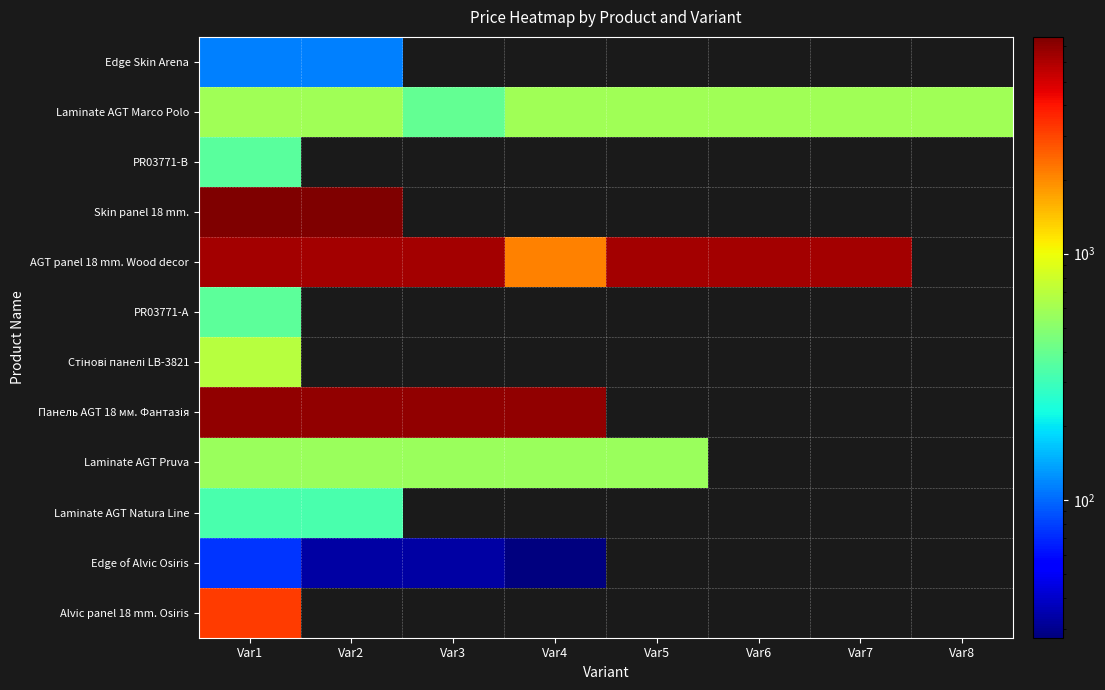

How many series are shown in this chart?

12